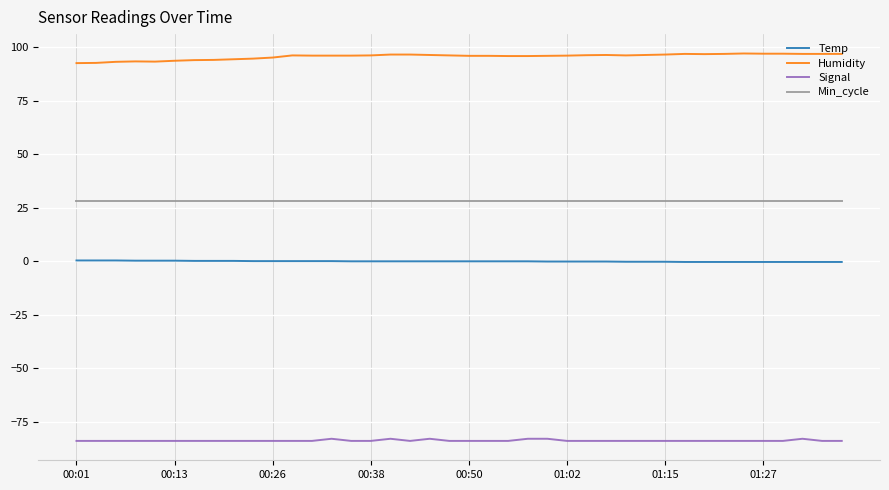

Which series has the largest total across all categories?

Humidity